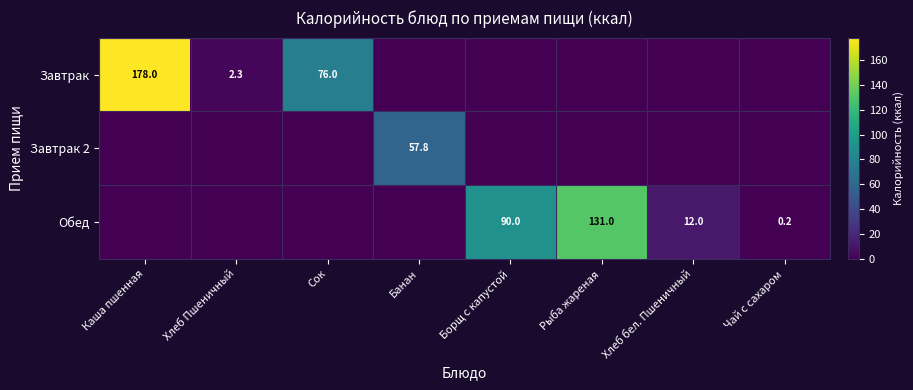

Is it true that Обед equals 228.8 at Рыба жареная?

False